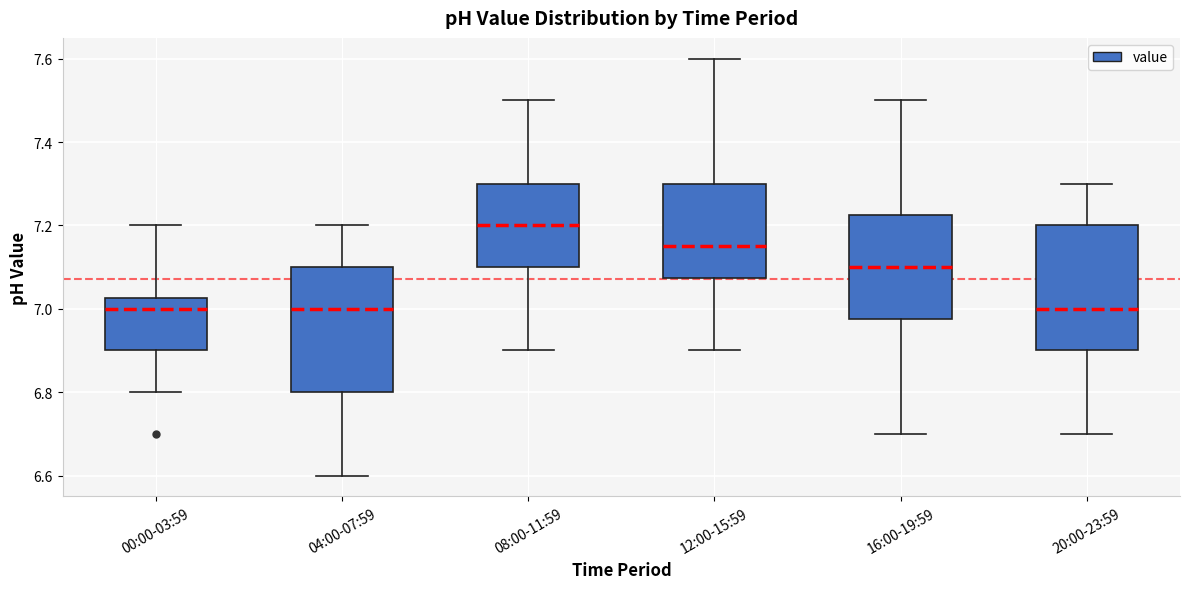

Reading left to right, read every box against the y-axis: the position of its median line, the range the box covers, and the ends of its whiskers. The values are not printed on the chart, so give them approximately, as read against the axis.

00:00-03:59: median 7.00, box 6.90 to 7.02, whiskers 6.80 to 7.20
04:00-07:59: median 7.00, box 6.80 to 7.10, whiskers 6.60 to 7.20
08:00-11:59: median 7.20, box 7.10 to 7.30, whiskers 6.90 to 7.50
12:00-15:59: median 7.16, box 7.08 to 7.30, whiskers 6.90 to 7.60
16:00-19:59: median 7.10, box 6.98 to 7.22, whiskers 6.70 to 7.50
20:00-23:59: median 7.00, box 6.90 to 7.20, whiskers 6.70 to 7.30